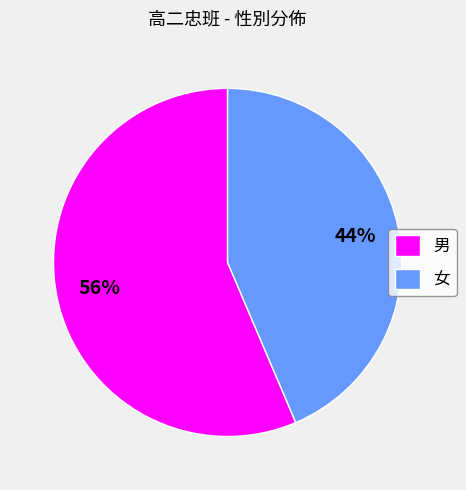

Is the sum of 男 and 女 greater than half?

Yes